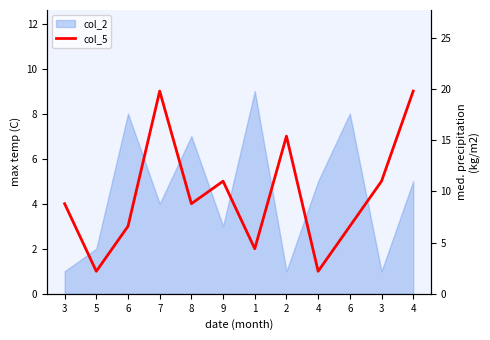

What is the label of the 8th point from the left?

2